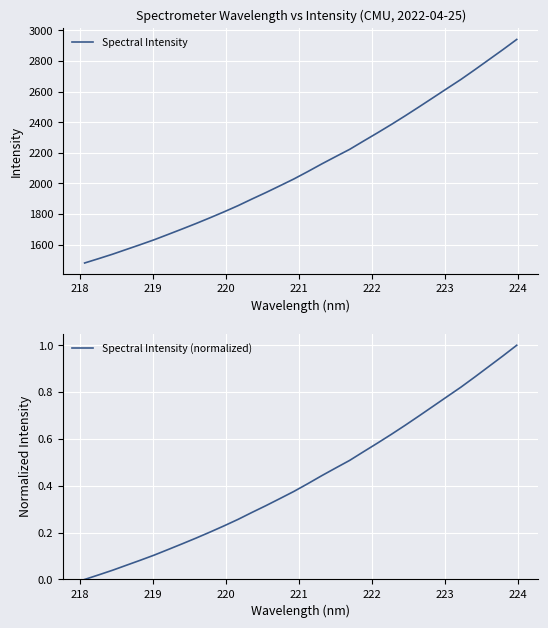

What is the lowest value of the Spectral Intensity series?

1480.4